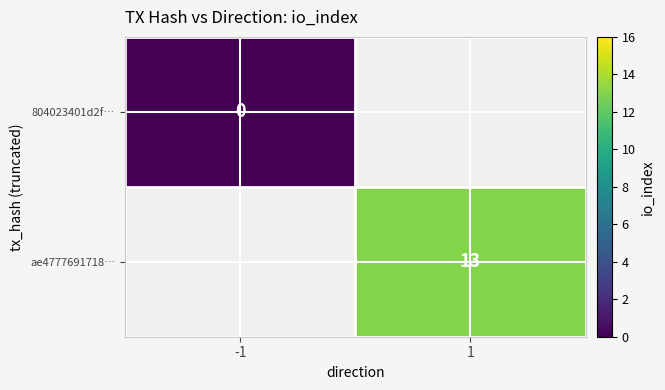

Is the value of ae4777691718… at 1 greater than the value of 804023401d2f… at -1?

Yes